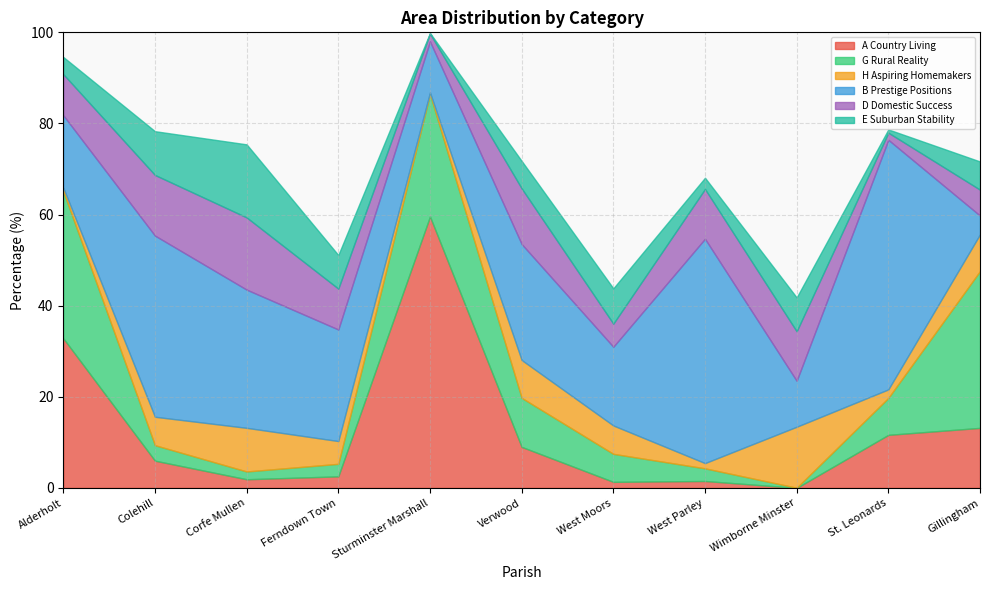

What is the maximum value for H Aspiring Homemakers?

13.4